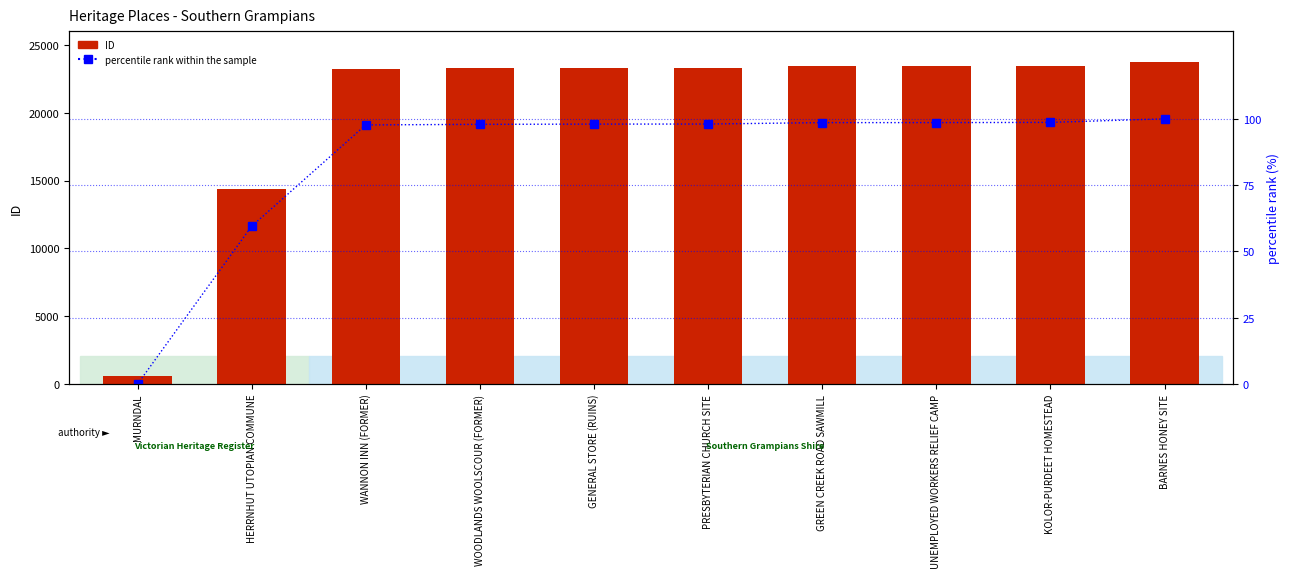

Which has a higher value, HERRNHUT UTOPIAN COMMUNE or GENERAL STORE (RUINS)?

GENERAL STORE (RUINS)